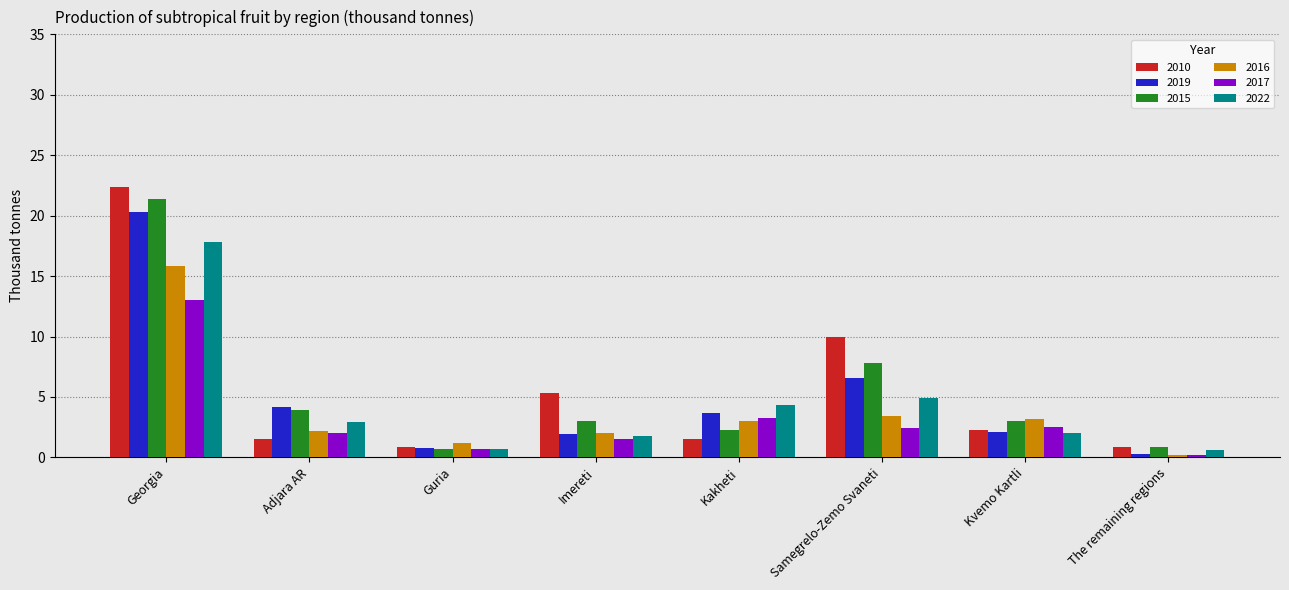

Which category has the lowest value in the 2017 series?

The remaining regions